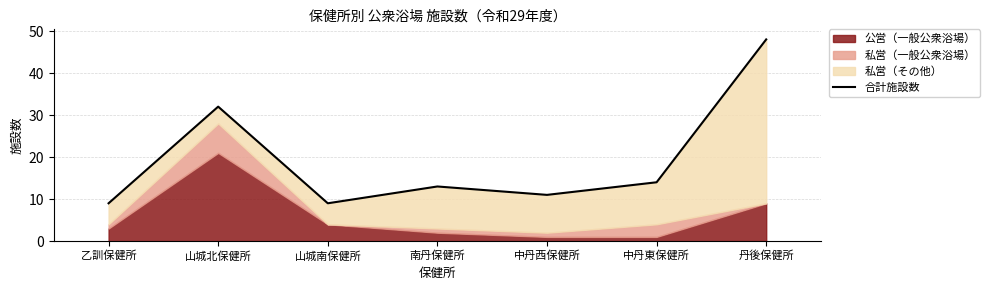

What is the value of the 2nd point from the left?

32